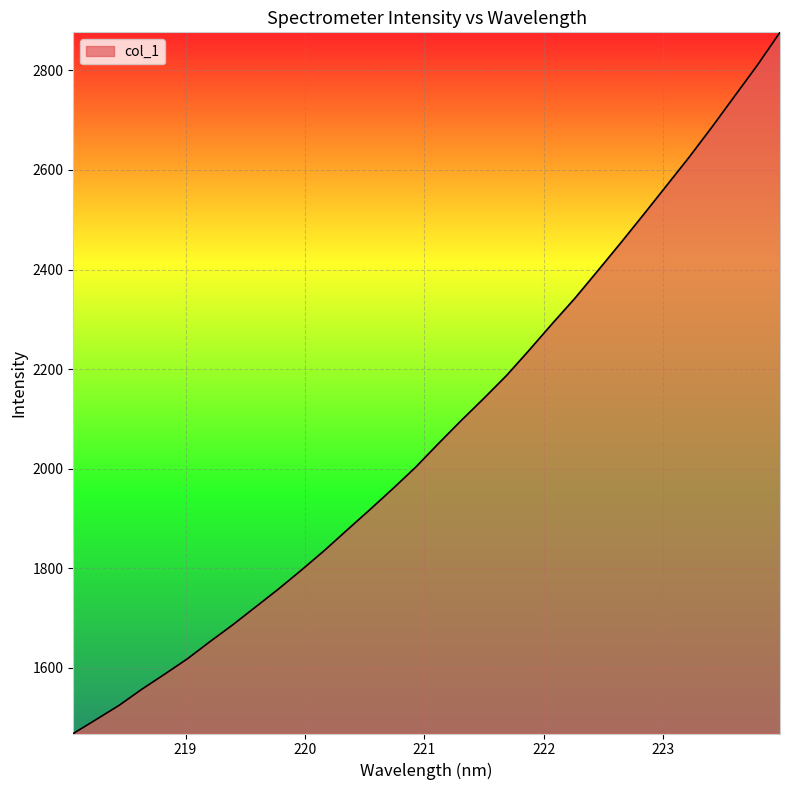

What is the difference between the maximum and minimum values?

1408.8